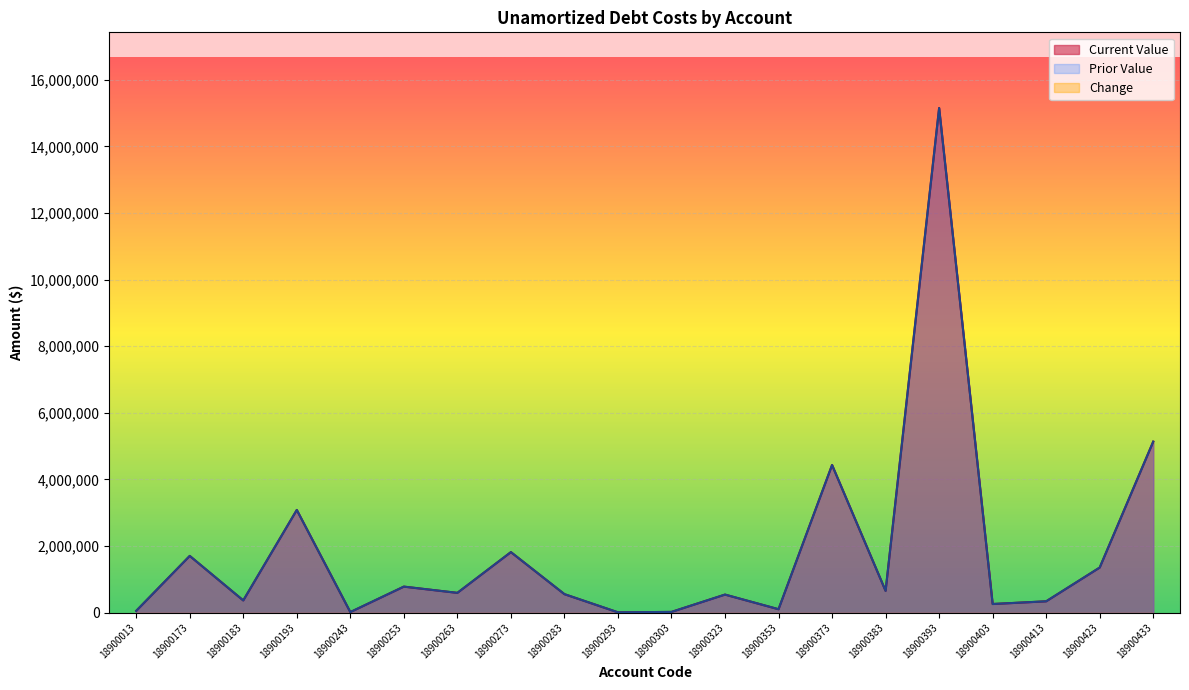

Which has a higher value, 18900323 or 18900183?

18900323